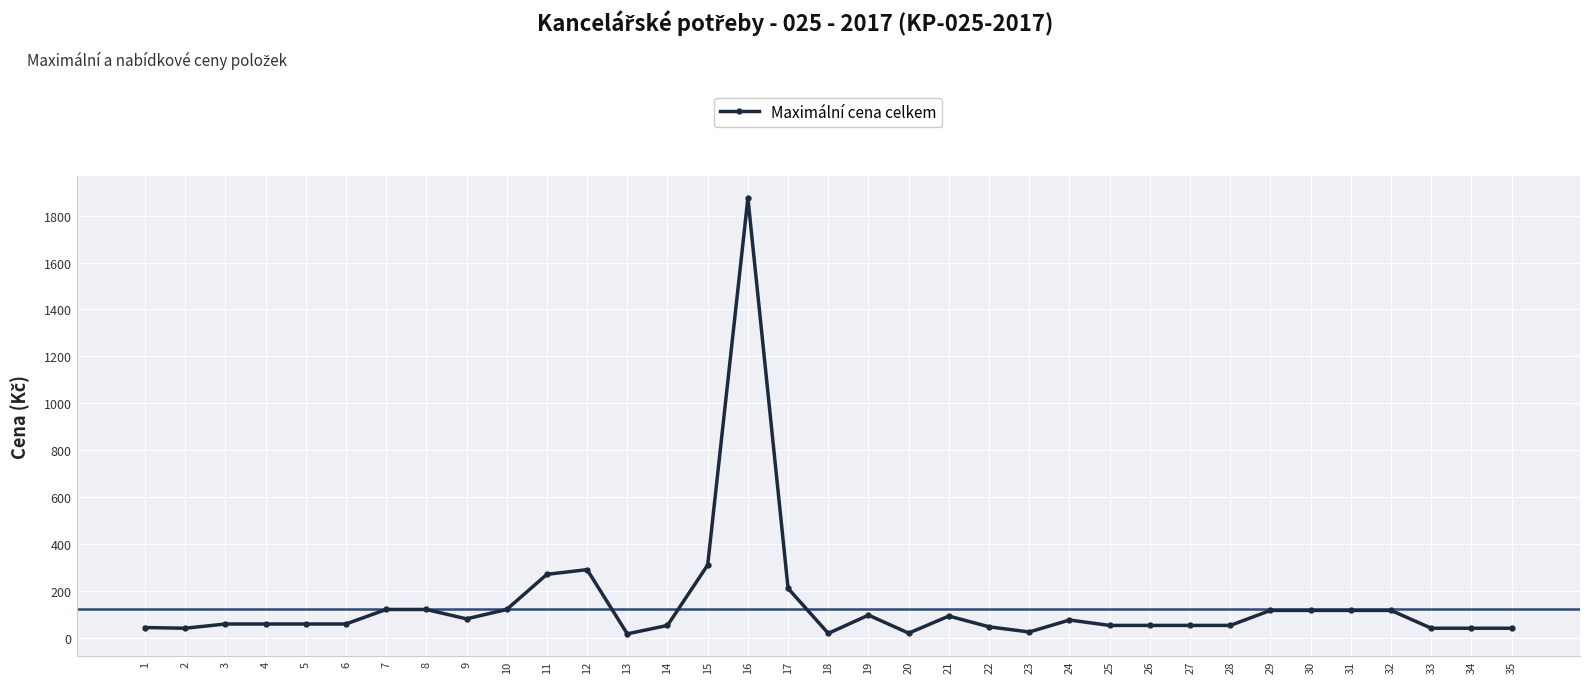

Which has a higher value, 15 or 16?

16